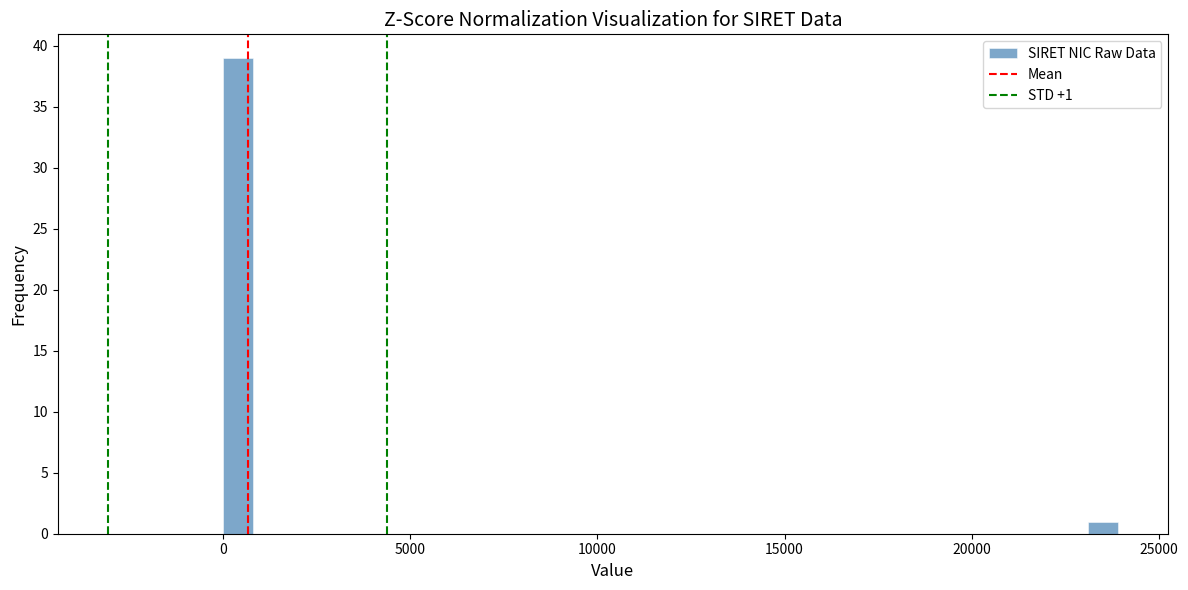

Around what value on the x-axis is the tallest bar? Give the approximate position of its centre, as read against the axis.

500